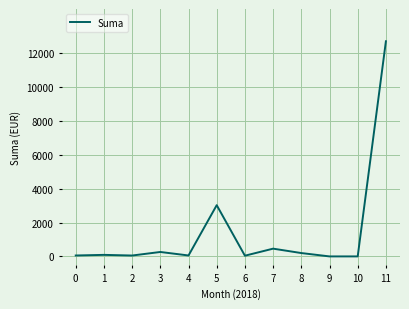

What is the sum of the values at 11 and 9?

12714.8